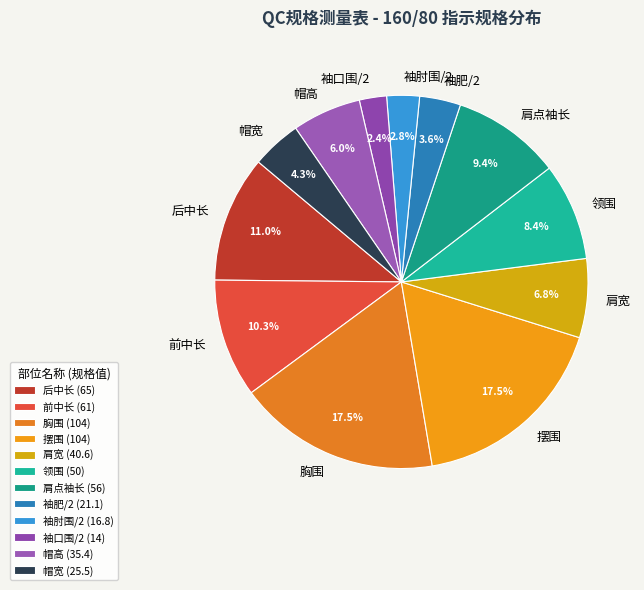

What portion of the pie excludes 帽高?

94.0%